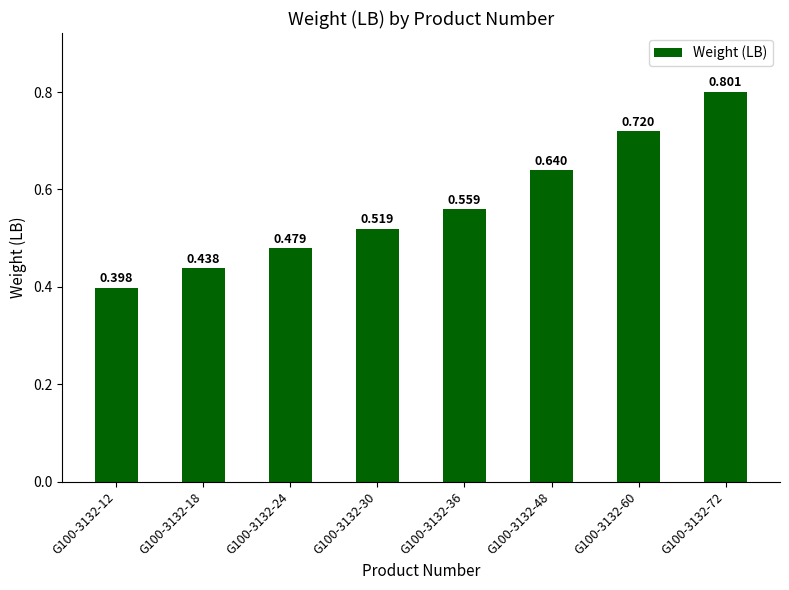

What is the difference between the values at G100-3132-30 and G100-3132-18?

0.1